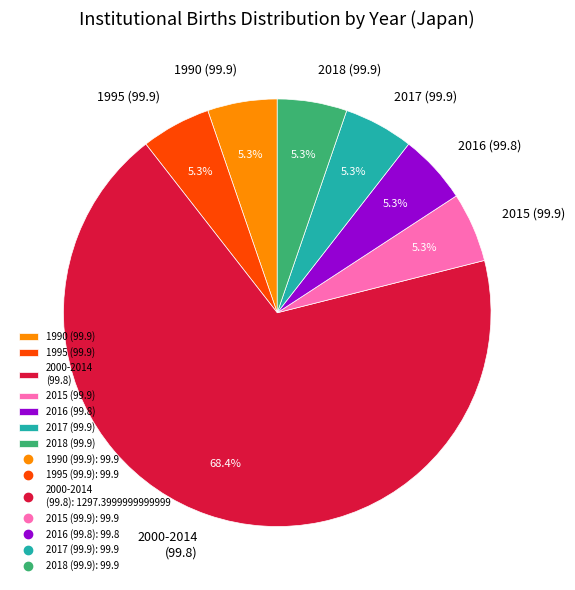

Which slice is the largest?

2000-2014 (99.8)